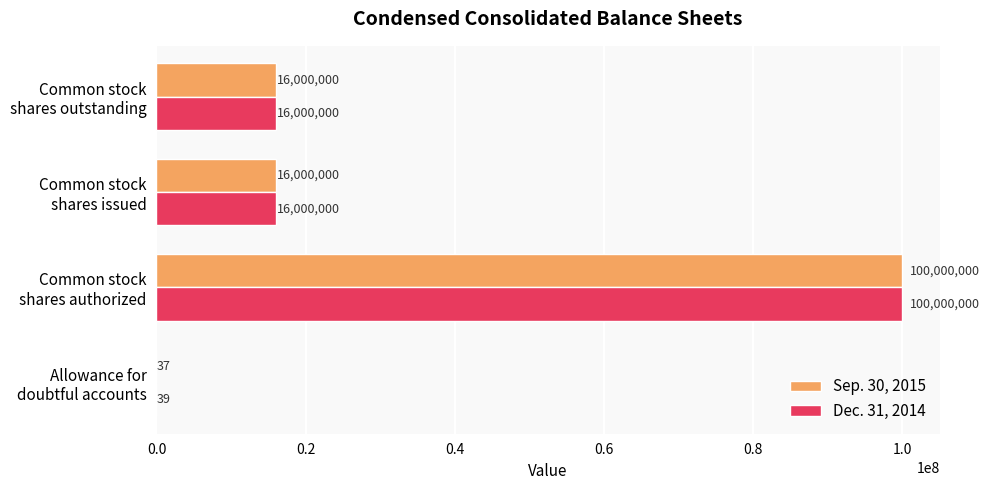

Count the number of categories in the chart.

4